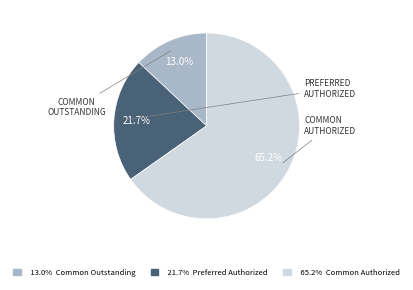

Combined, what portion of the pie is 21.7% Preferred Authorized and 65.2% Common Authorized?

87.0%